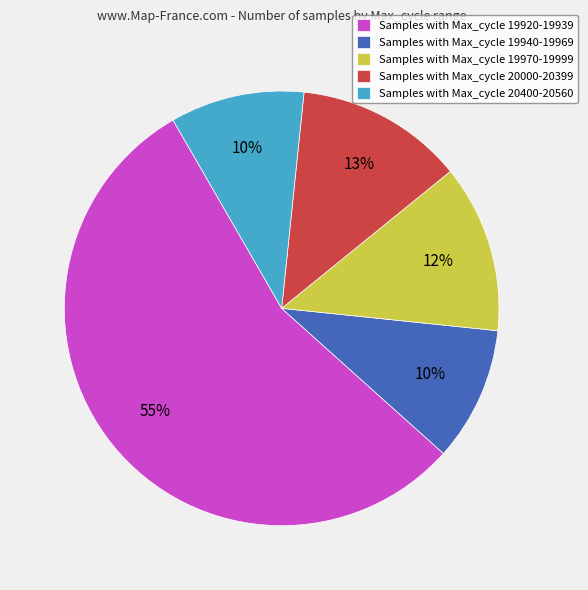

Is there a majority slice in this chart?

Yes